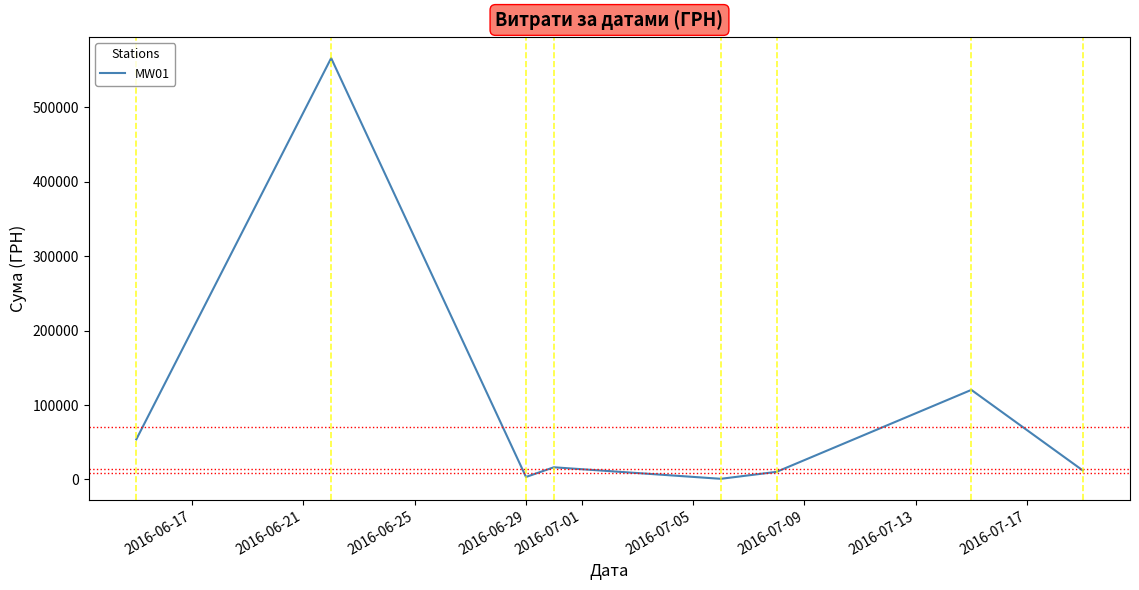

How many interior local peaks (higher than both neighbors) does the data have?

3